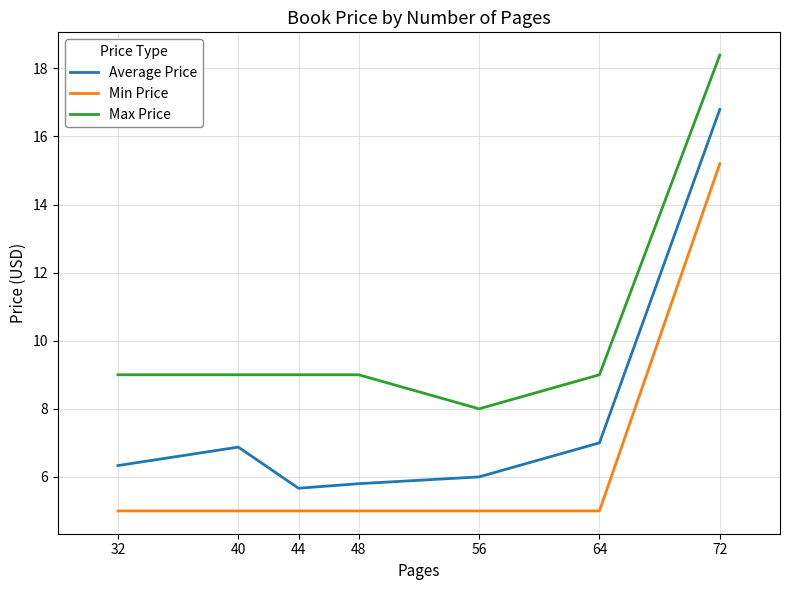

What is the total value across all series at 44?

19.7